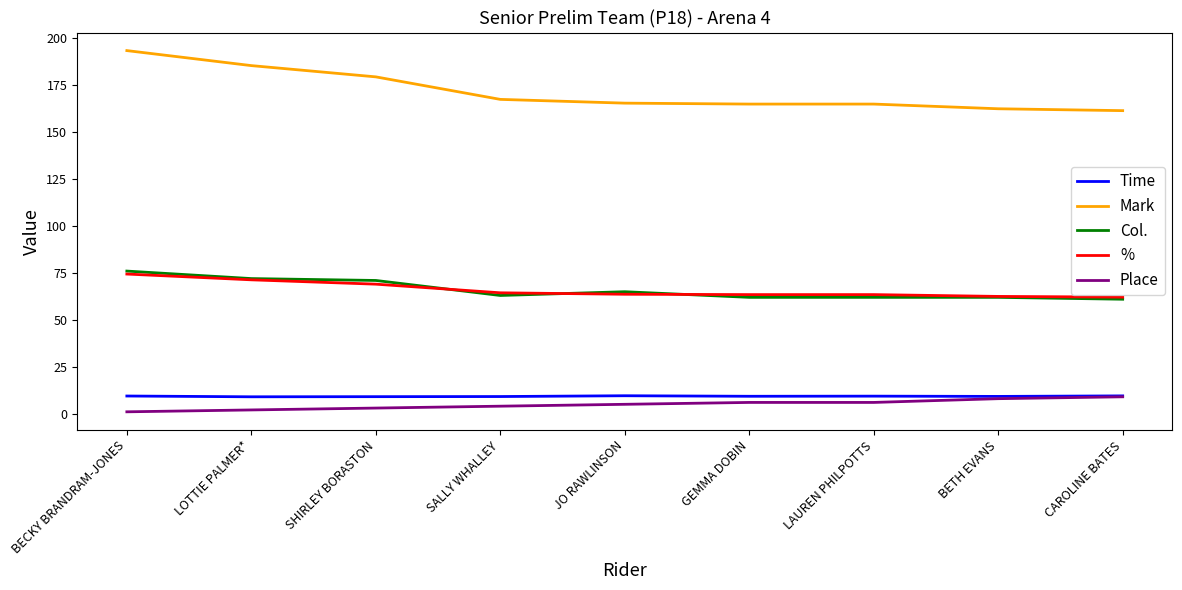

What are all the series names shown in the legend?

Time, Mark, Col., %, Place